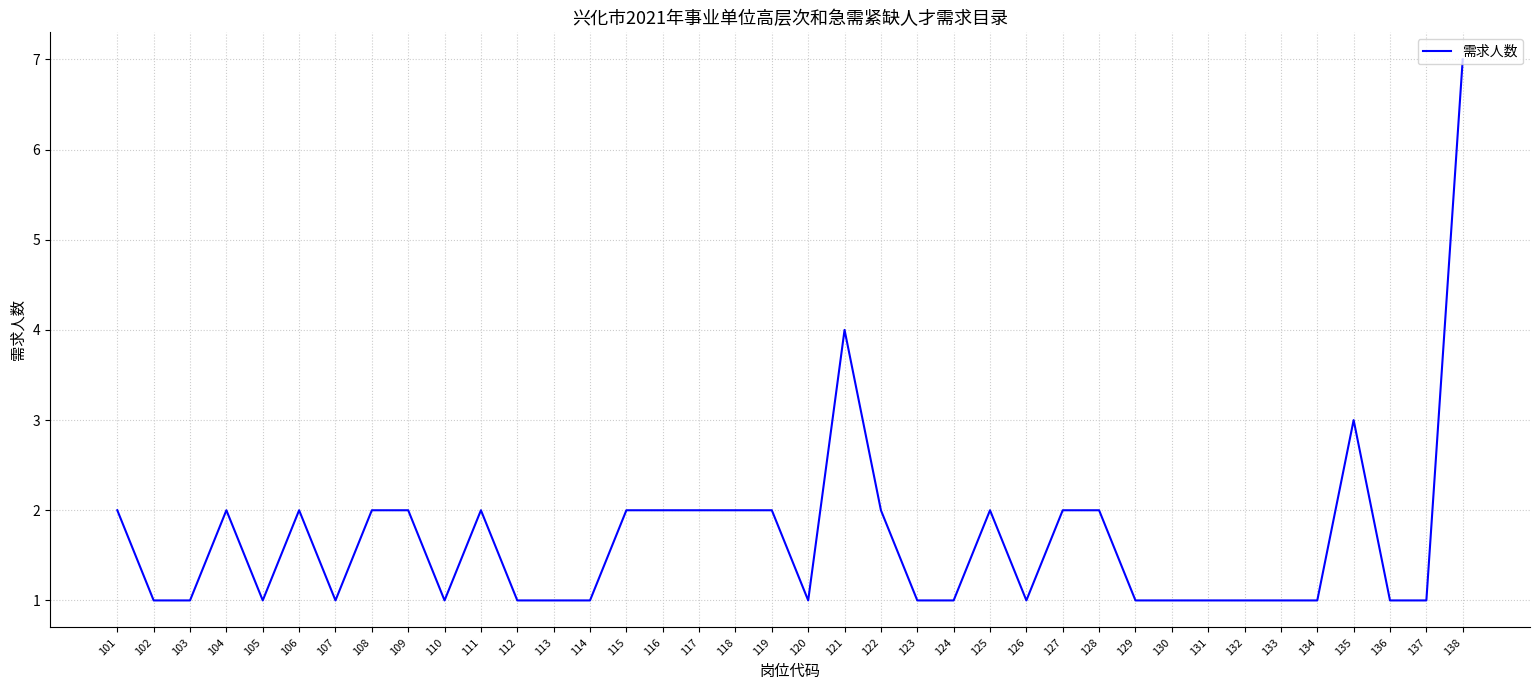

What is the minimum value shown in the chart?

1